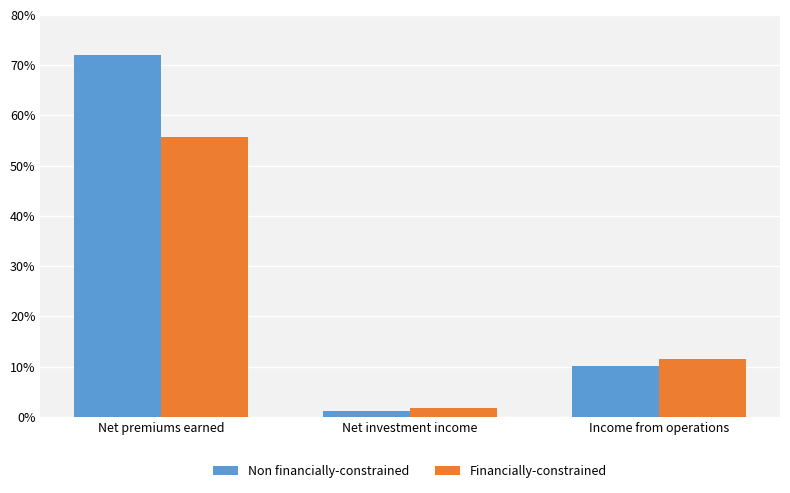

What is the value of the Financially-constrained bar at the 3rd from the left?

11.6